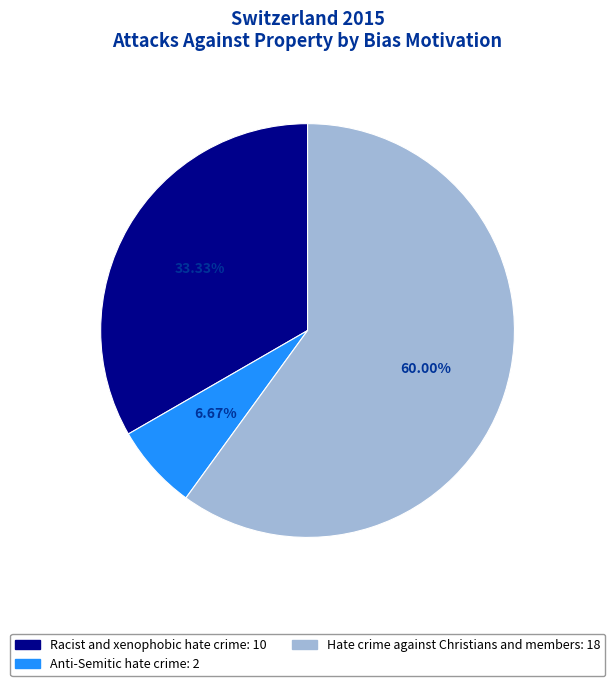

Is there any slice that represents more than half of the pie?

Yes